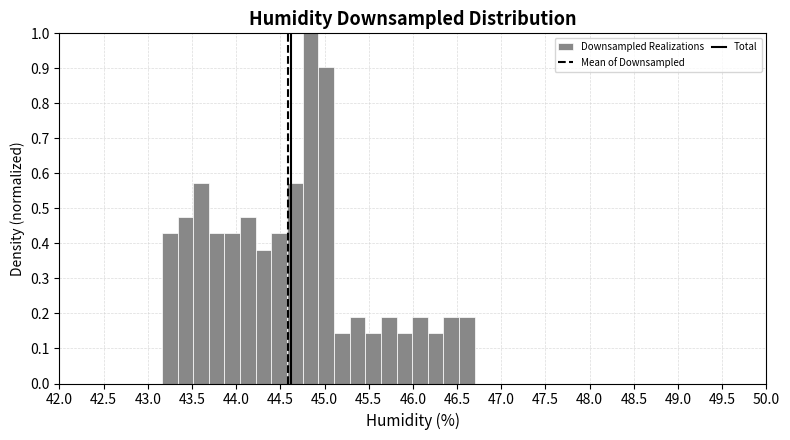

Around what value on the x-axis is the tallest bar? Give the approximate position of its centre, as read against the axis.

44.85